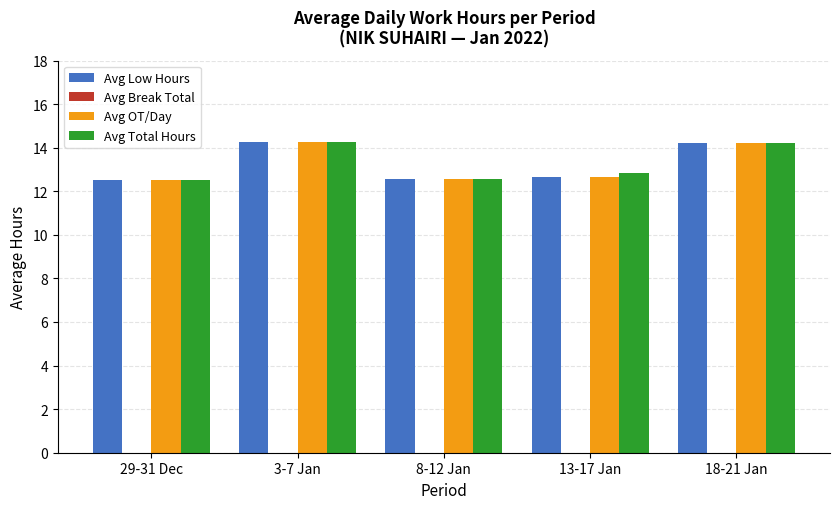

Read the Avg OT/Day value at 8-12 Jan.

12.6